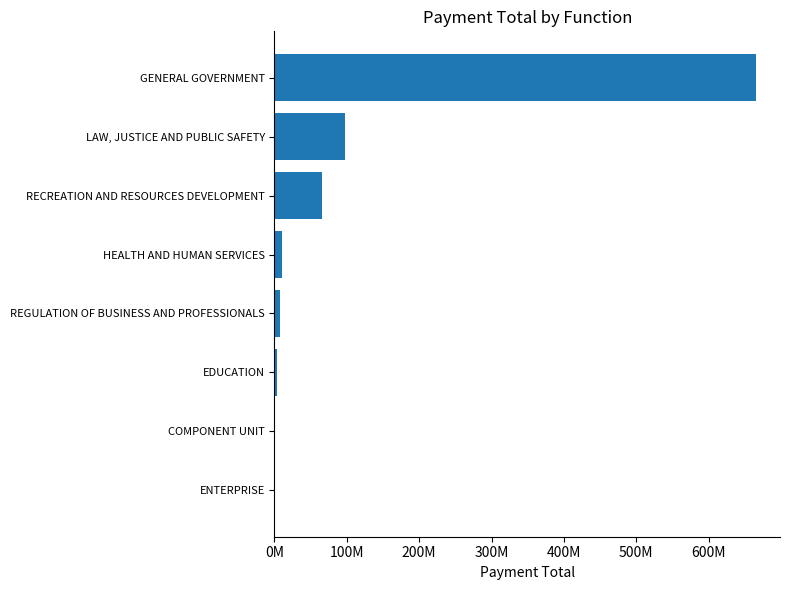

At which label is the value closest to 332749038?

LAW, JUSTICE AND PUBLIC SAFETY